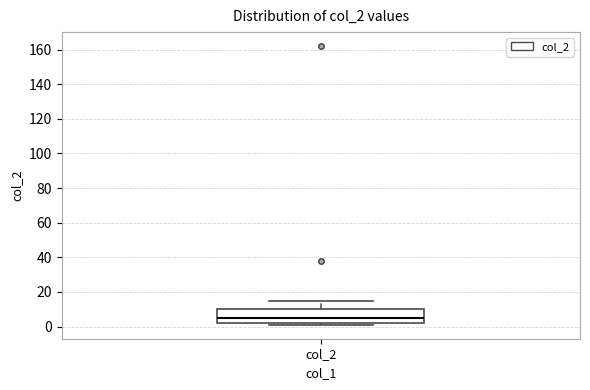

Transcribe this box plot: give where the median line is, the range the box spans, and where the two whiskers end, as read against the y-axis. The values are not printed on the chart, so give them approximately, as read against the axis.

median 6, box 2 to 10, whiskers 2 (just below the box's lower edge) to 16